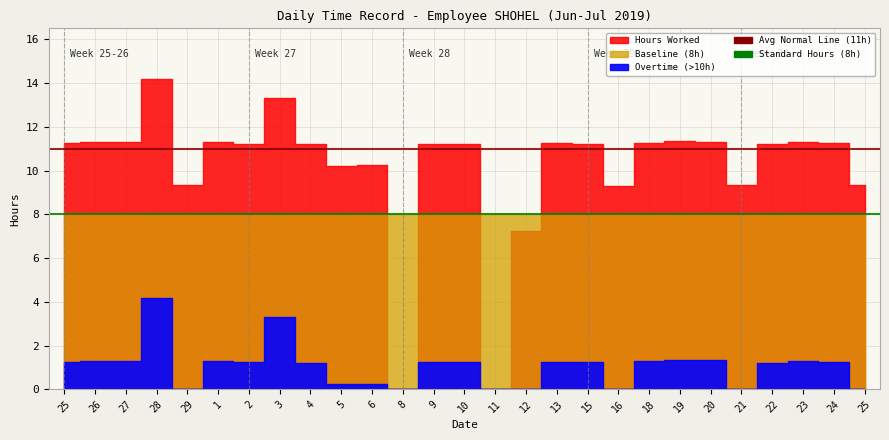

At how many categories does at least one series exceed 10?

20